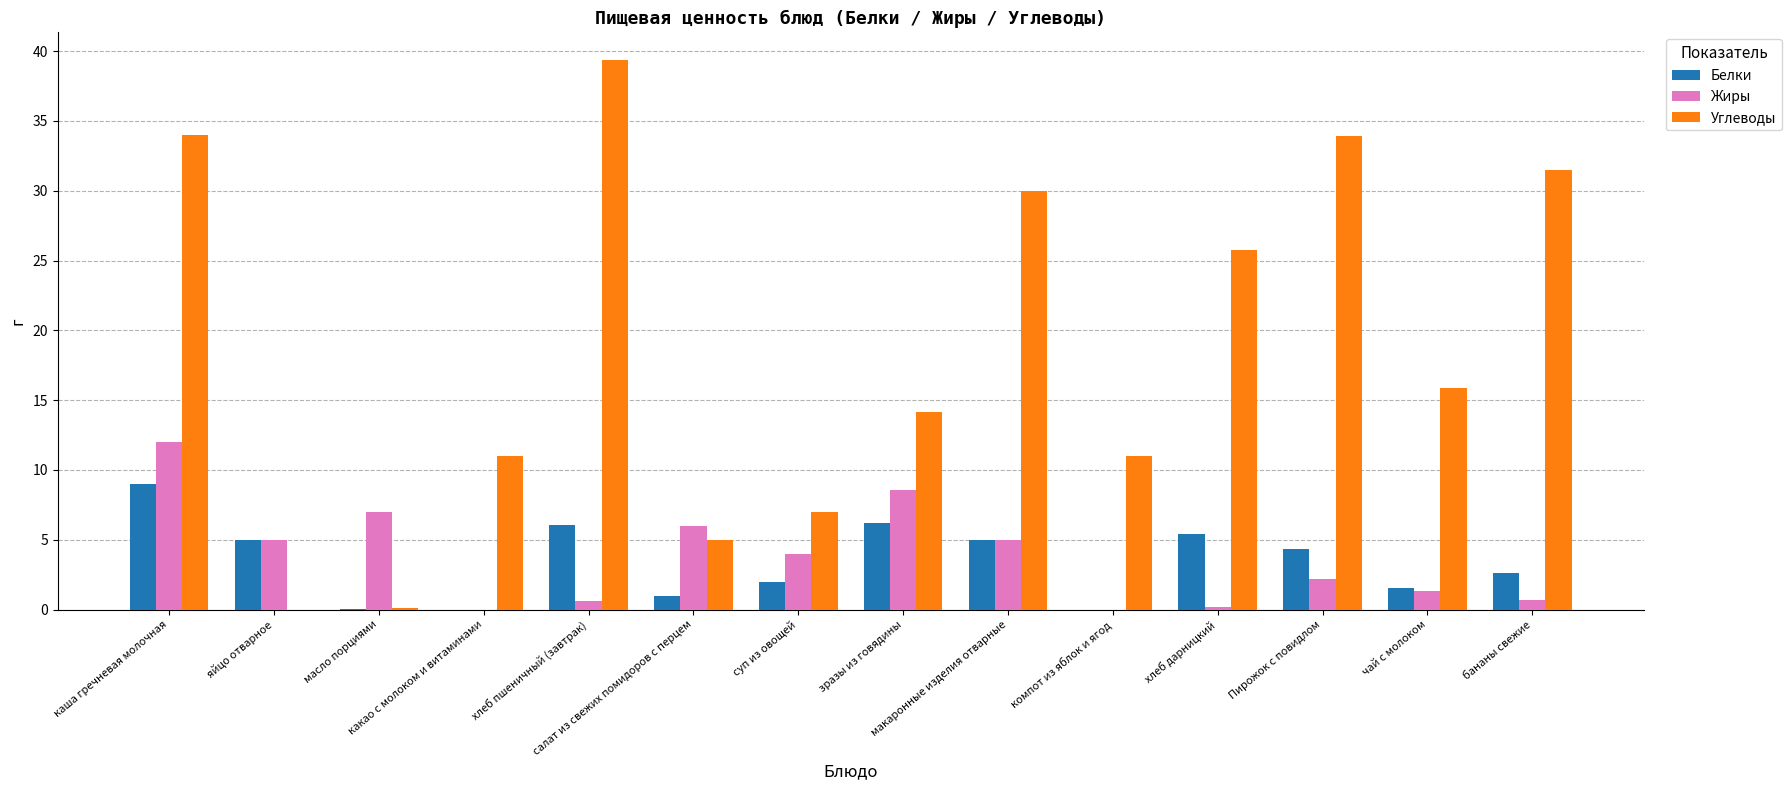

What is the greatest value displayed?

39.4